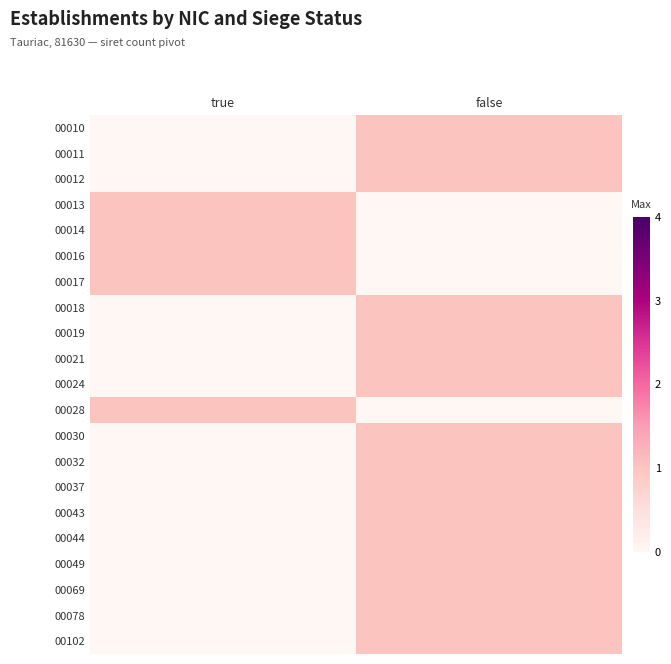

At true, list the series in order from largest to smallest.

00013, 00014, 00016, 00017, 00028, 00010, 00011, 00012, 00018, 00019, 00021, 00024, 00030, 00032, 00037, 00043, 00044, 00049, 00069, 00078, 00102